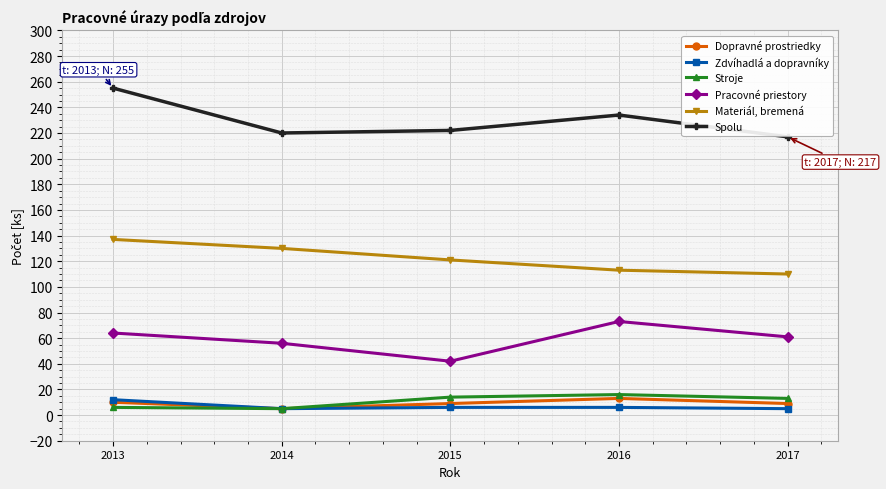

What is the value of the Stroje point at the 1st from the left?

6